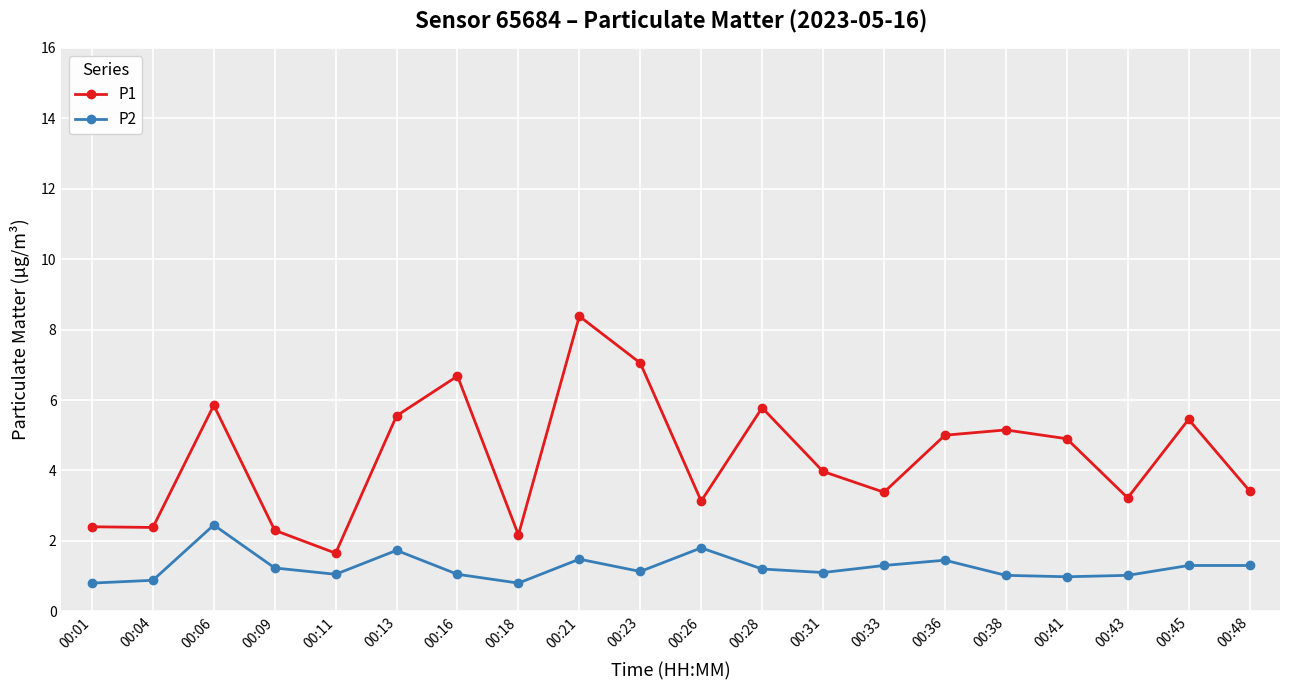

What is the difference between the second highest and second lowest values in the P1 series?

4.9